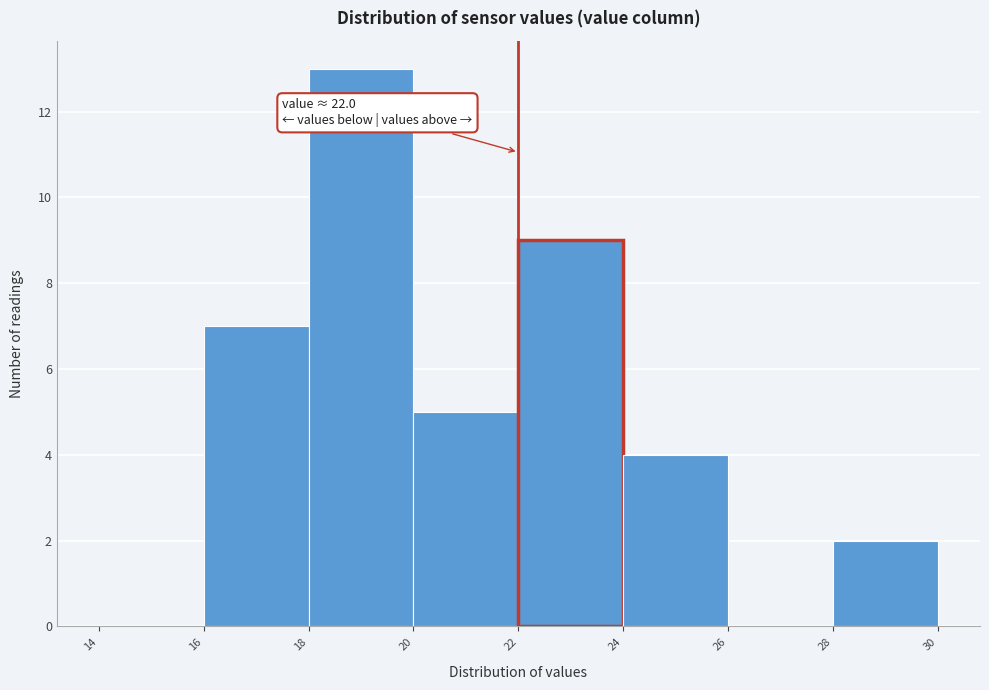

Over which range of the x-axis is the bar tallest?

18 to 20